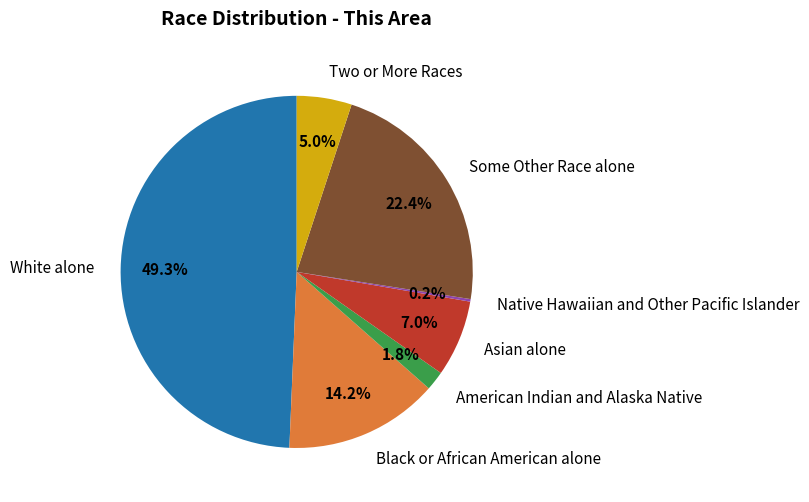

Is there a majority slice in this chart?

No